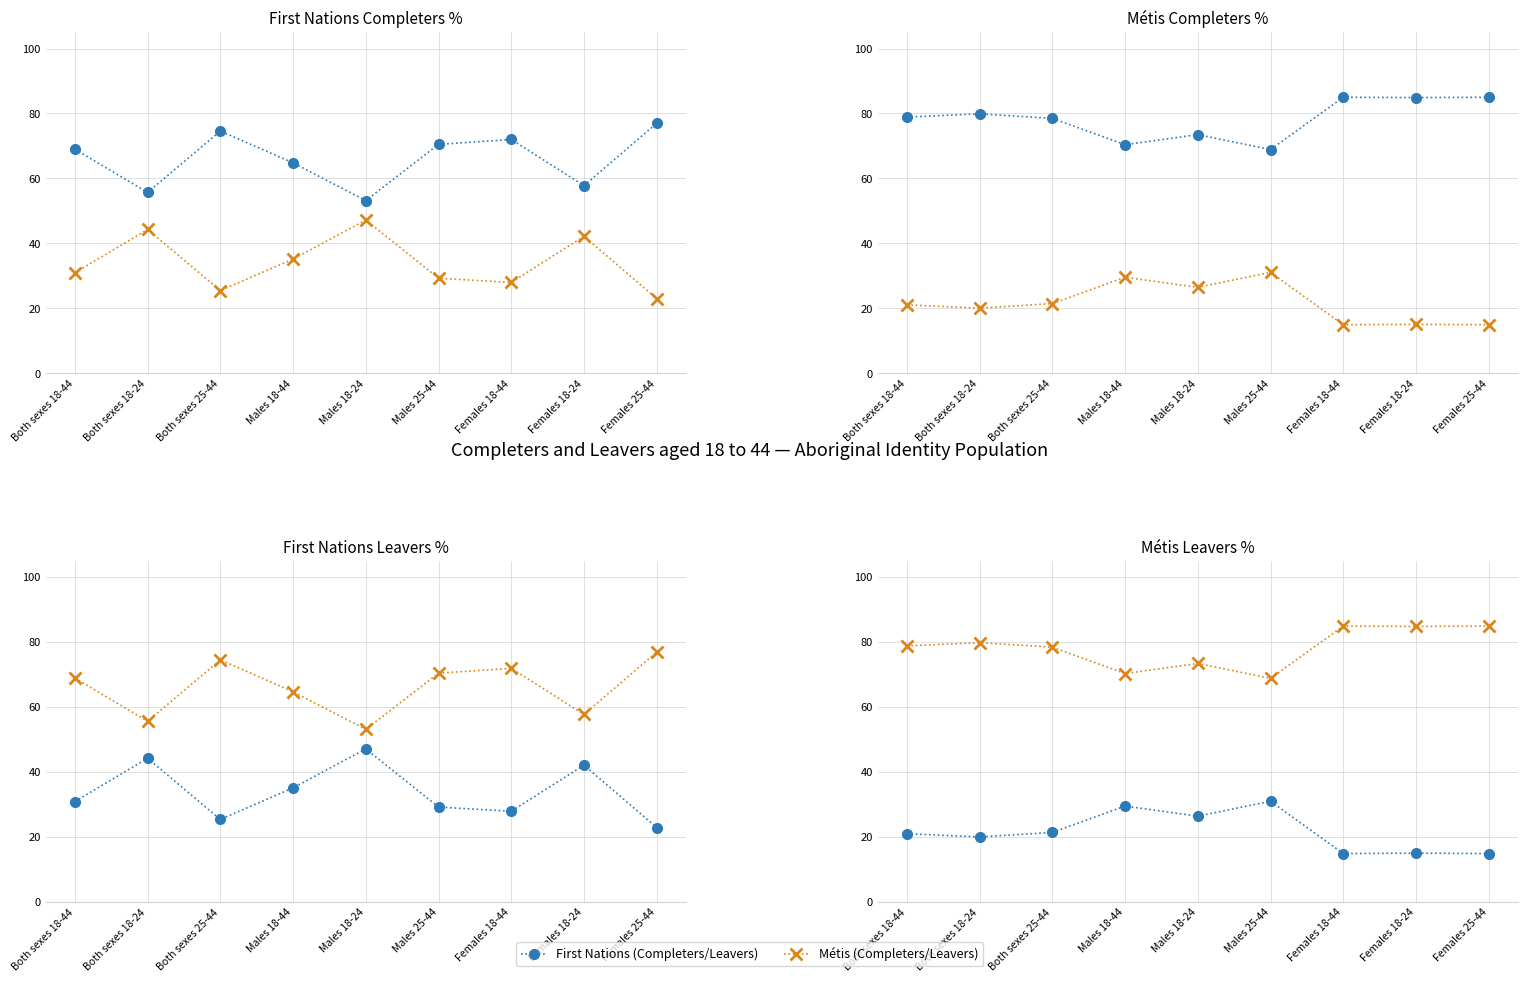

What is the label of the 2nd point from the left?

Both sexes 18-24